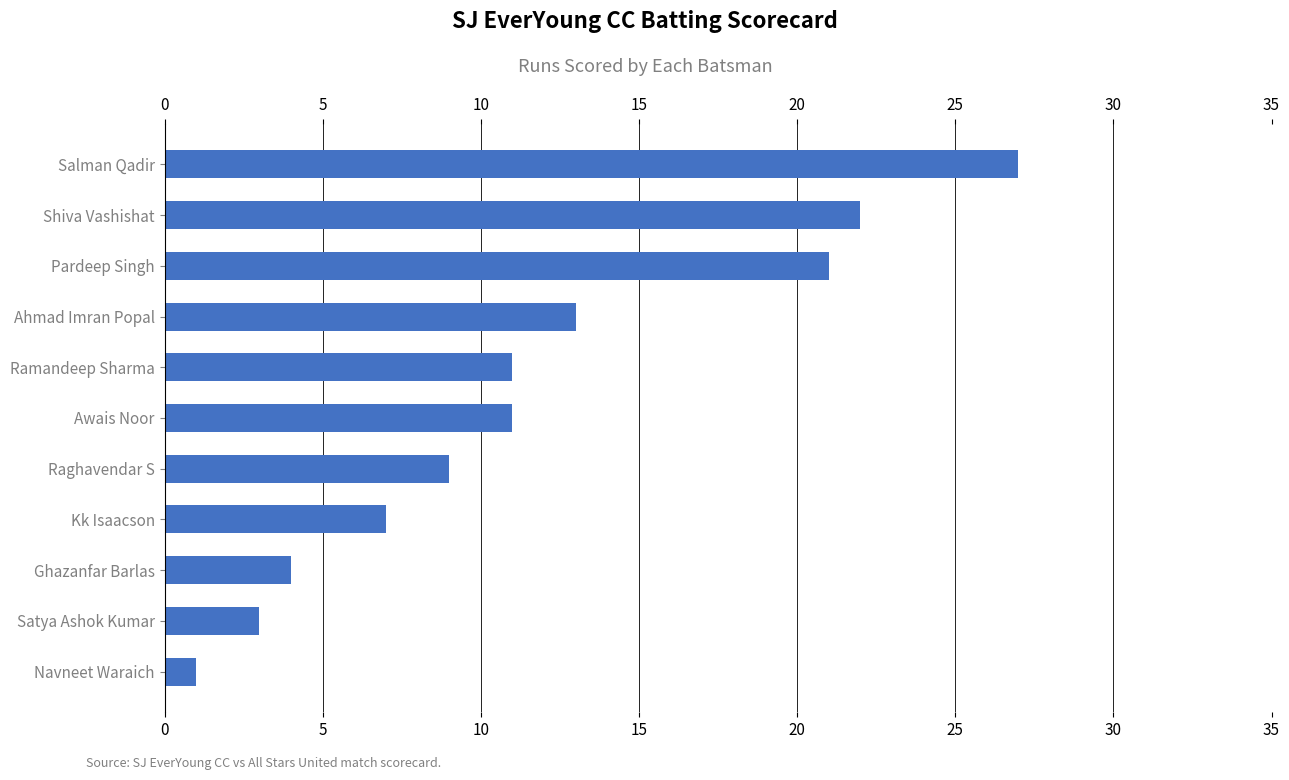

True or false: the data shows 27 at Salman Qadir.

True